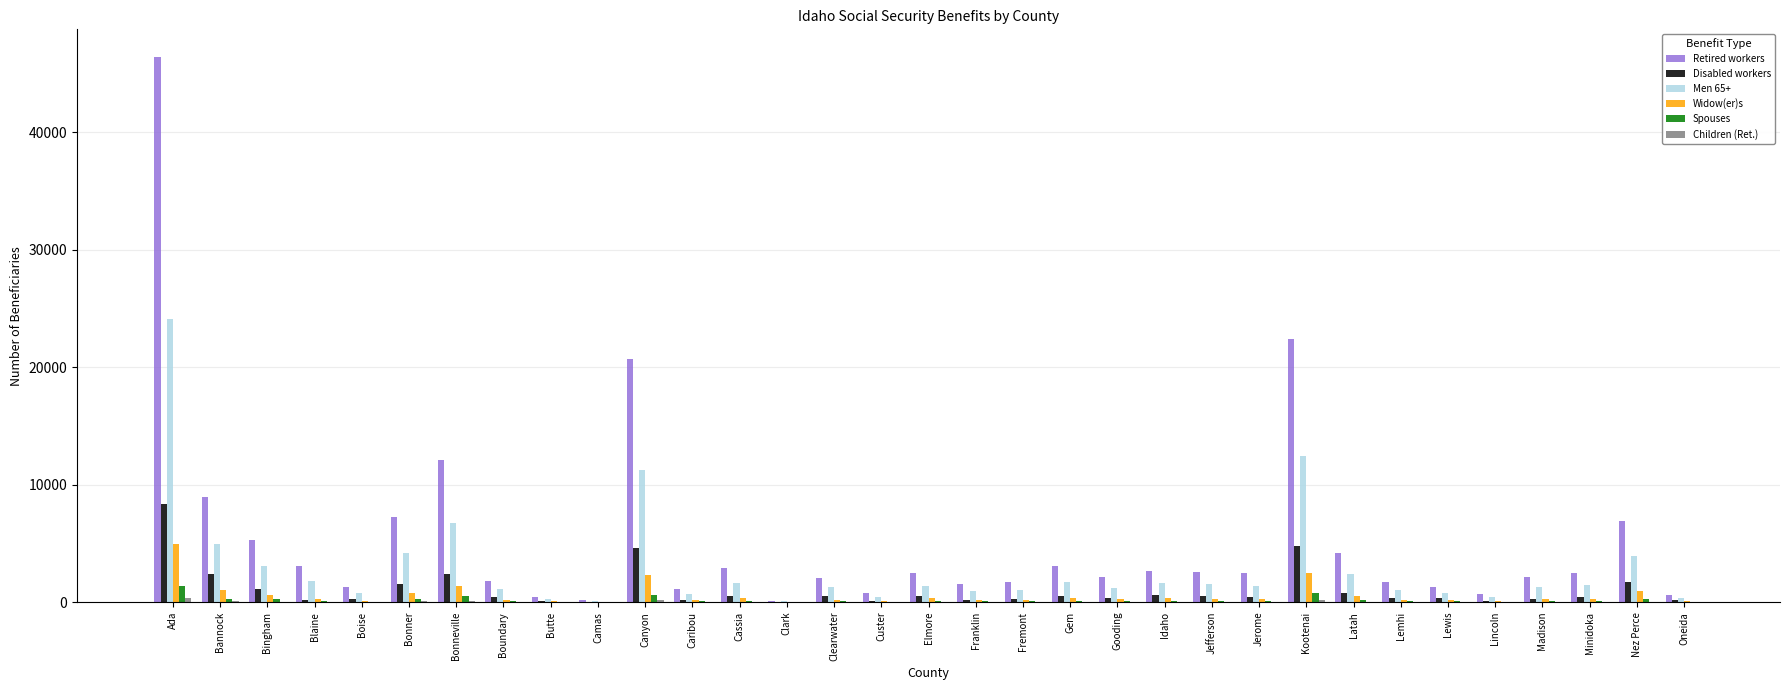

How many distinct data groups are displayed?

6